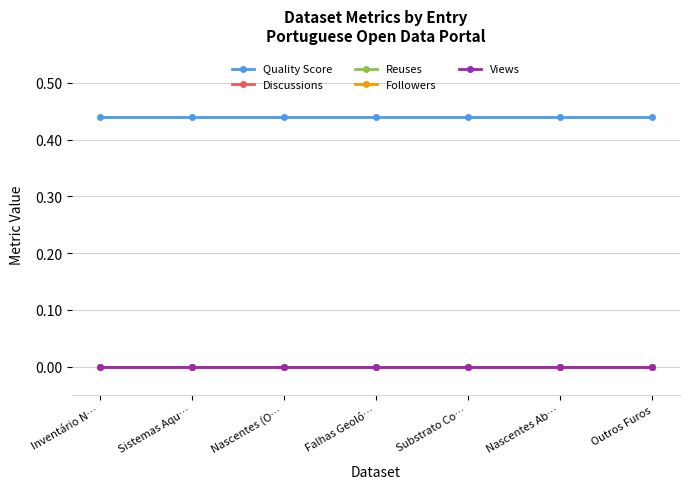

Reading left to right, what are all the values shown in this chart?

Quality Score: 0.4	0.4	0.4	0.4	0.4	0.4	0.4
Discussions: 0.0	0.0	0.0	0.0	0.0	0.0	0.0
Reuses: 0.0	0.0	0.0	0.0	0.0	0.0	0.0
Followers: 0.0	0.0	0.0	0.0	0.0	0.0	0.0
Views: 0.0	0.0	0.0	0.0	0.0	0.0	0.0